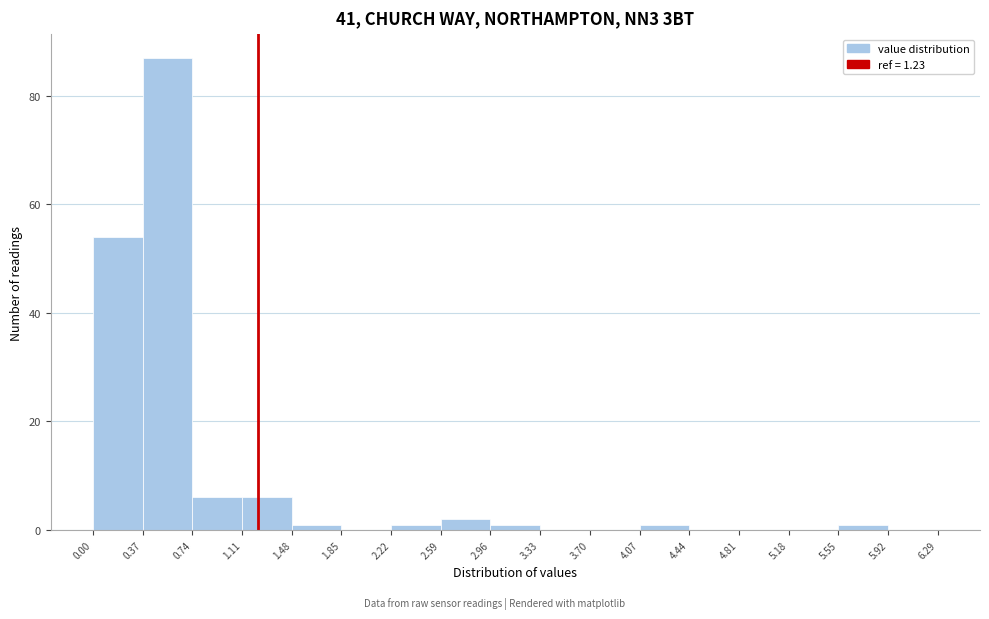

Reading left to right, transcribe this chart: for each bar, give the range it covers on the x-axis and its height. The values are not printed on the chart, so give them approximately, as read against the axis.

0.00 to 0.37: 54
0.37 to 0.74: 88
0.74 to 1.11: 6
1.11 to 1.48: 6
1.48 to 1.85: under 2
1.85 to 2.22: 0
2.22 to 2.59: under 2
2.59 to 2.96: 2
2.96 to 3.33: under 2
3.33 to 3.70: 0
3.70 to 4.07: 0
4.07 to 4.44: under 2
4.44 to 4.81: 0
4.81 to 5.18: 0
5.18 to 5.55: 0
5.55 to 5.92: under 2
5.92 to 6.29: 0